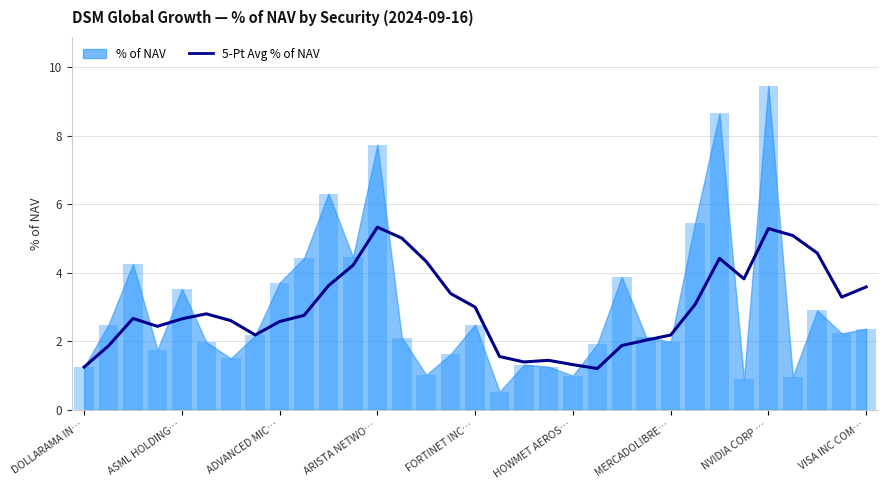

What is the change in value from 9 to 19?

-1.3